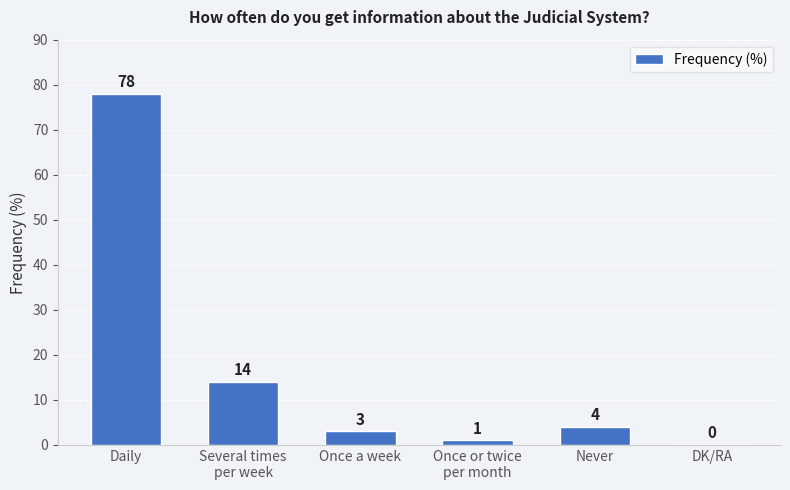

The value at Daily is 35. True or false?

False